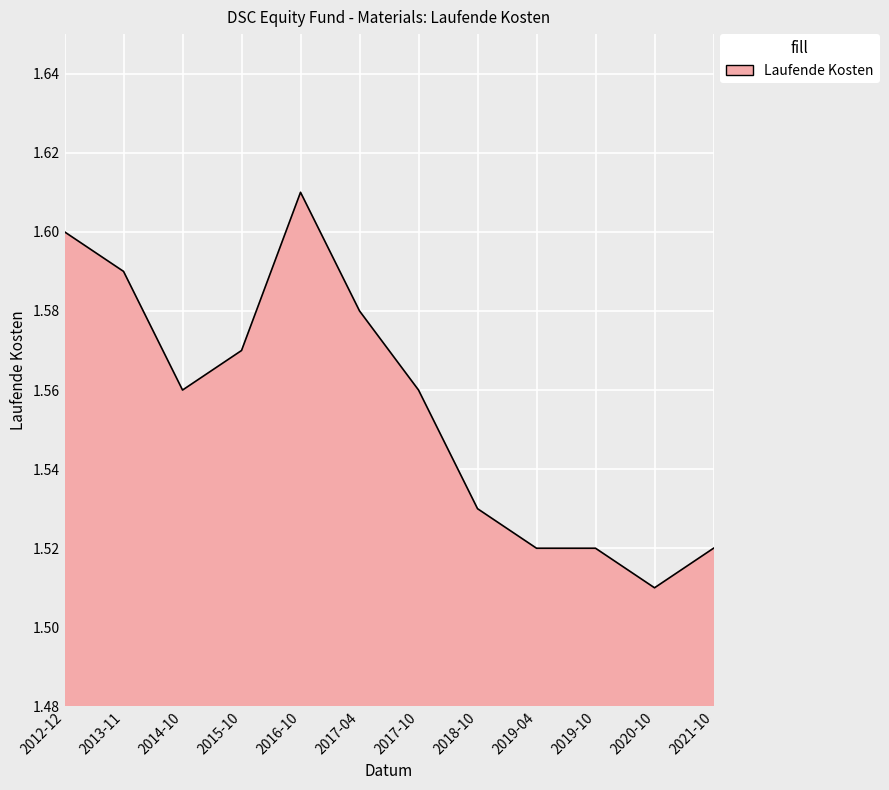

At which category does the chart reach its minimum across all series?

2020-10